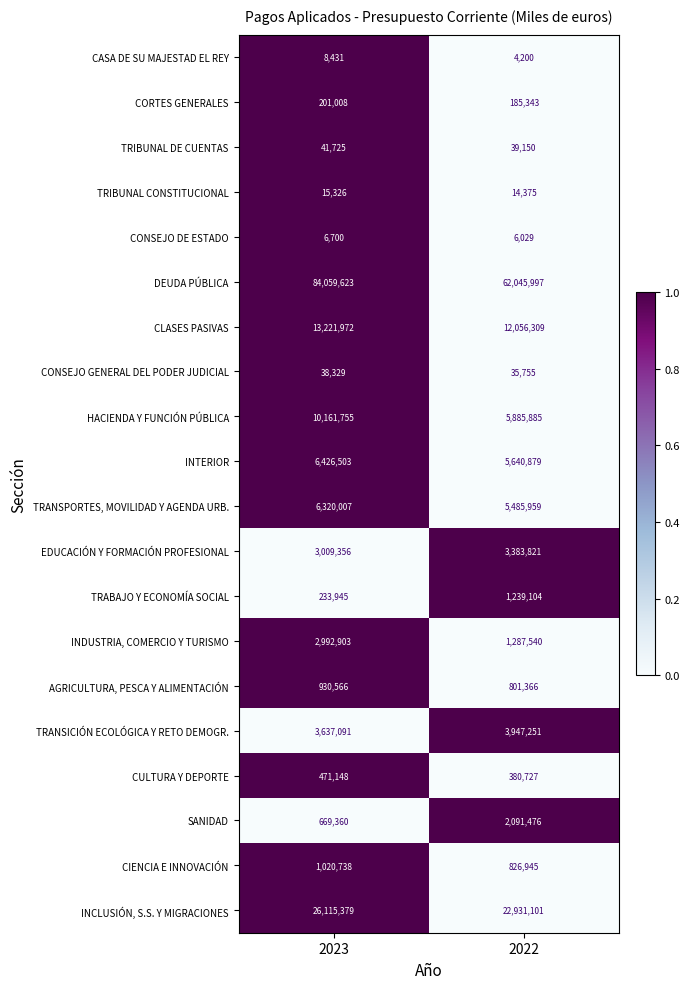

True or false: INDUSTRIA, COMERCIO Y TURISMO has a value of 2992903 at 2023.

True